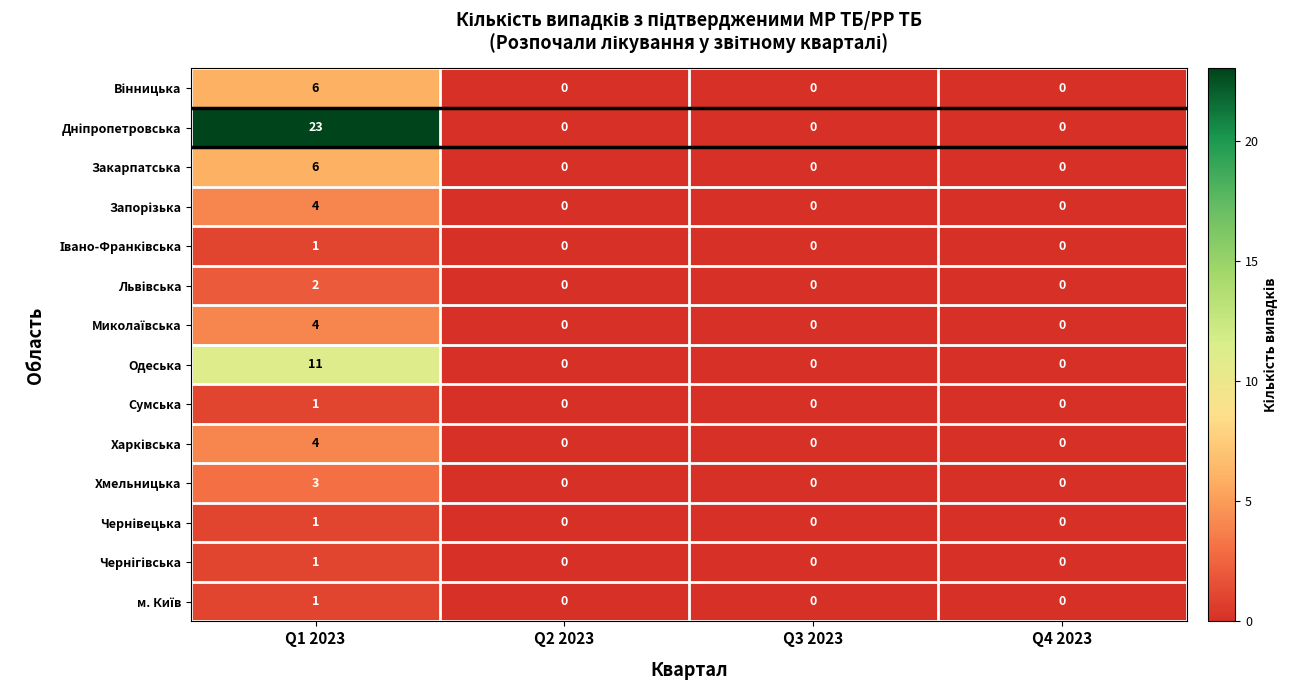

Which label corresponds to the largest value in the chart?

Q1 2023